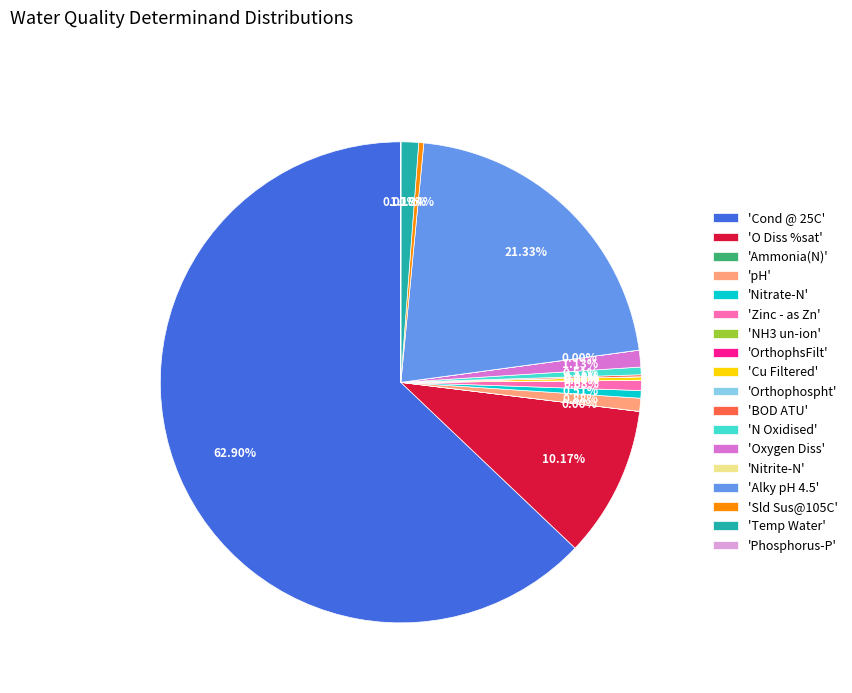

Is the sum of 'Temp Water' and 'Zinc - as Zn' greater than half?

No